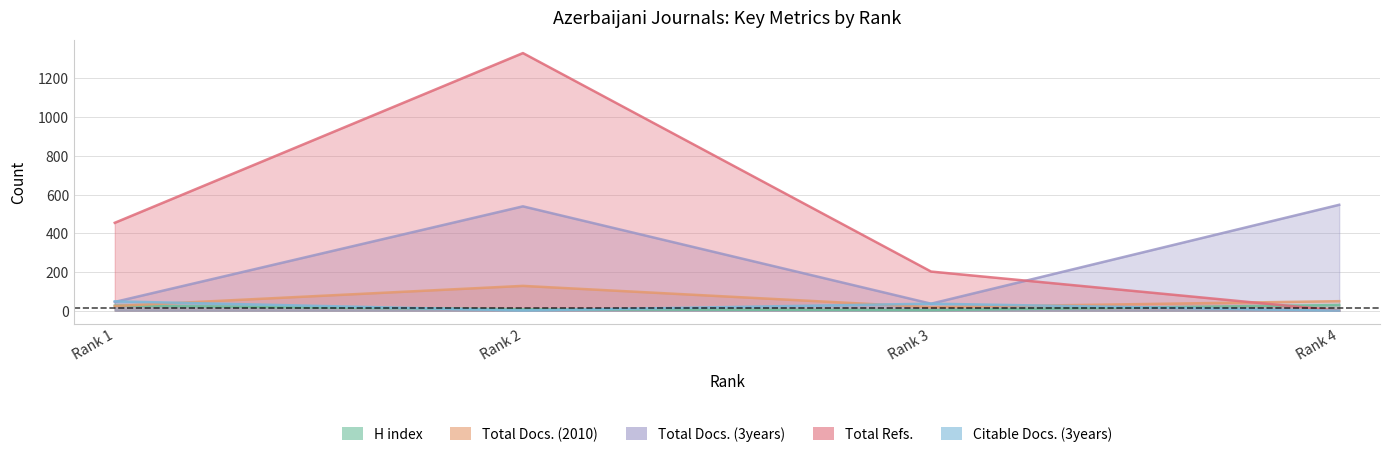

Where do Total Docs. (3years) and Citable Docs. (3years) first cross each other?

Rank 1 and Rank 2